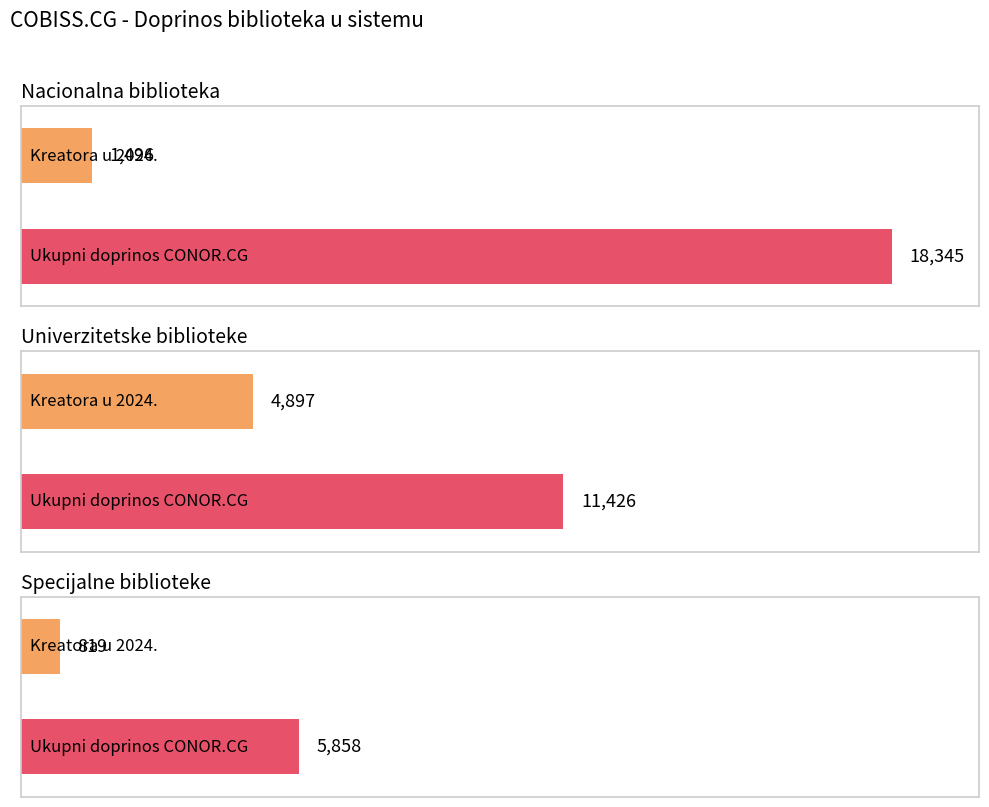

What is the label of the 3rd bar from the left?

Specijalne biblioteke